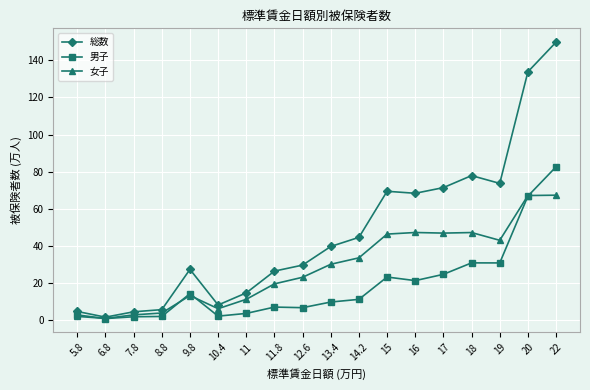

True or false: 総数 has more than 0 points higher than both neighbors.

True